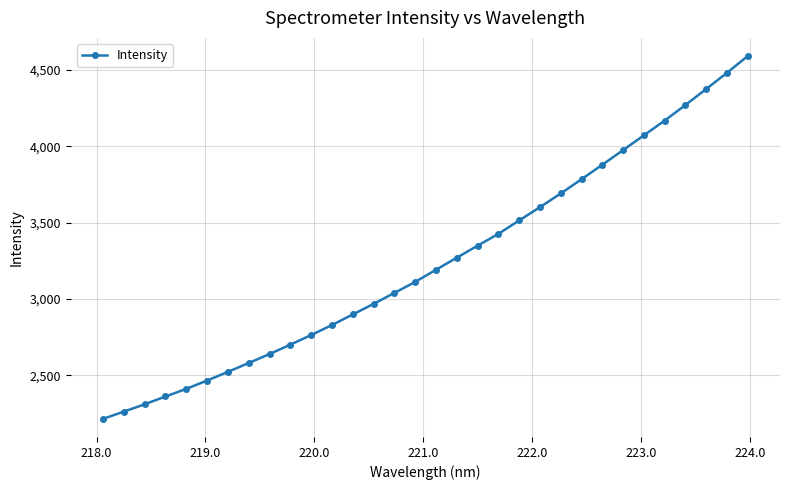

What is the difference between the maximum and minimum values?

2373.6